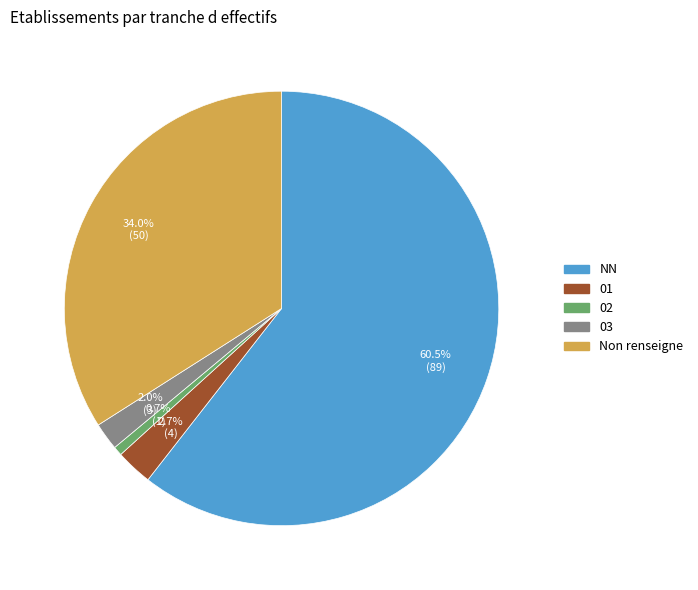

Is there a majority slice in this chart?

Yes